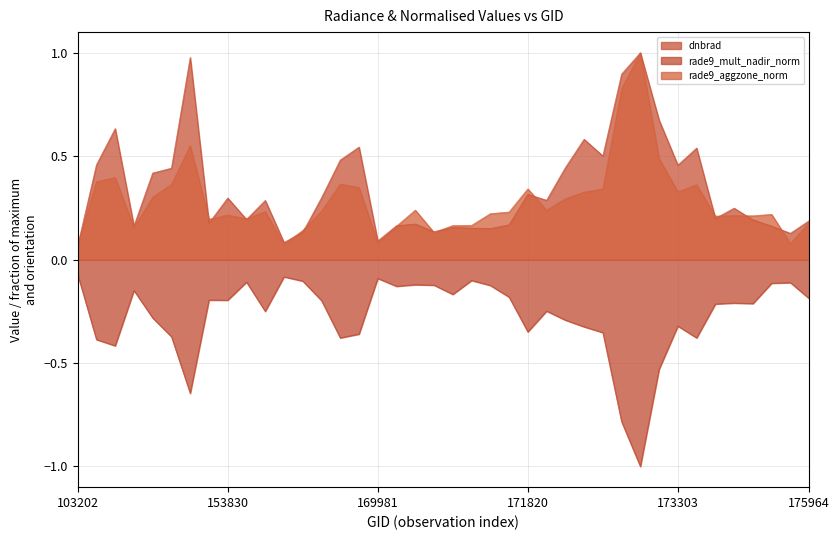

Which series has the widest spread of values?

dnbrad